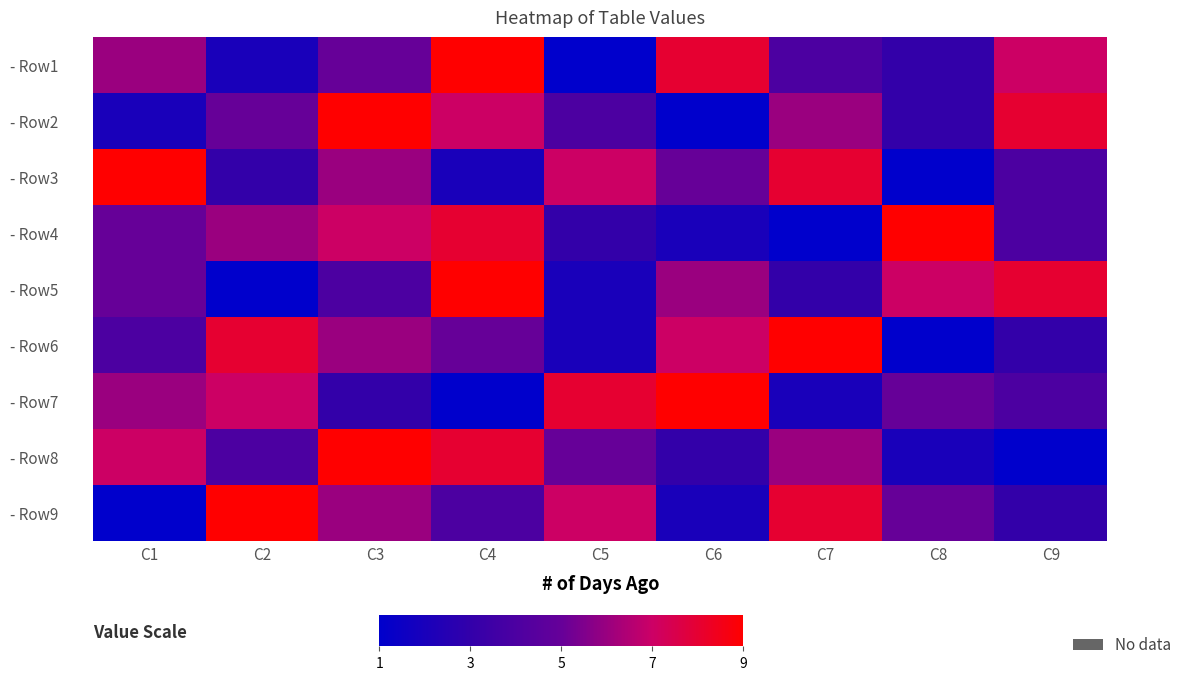

Which series changed the most between C1 and C3?

- Row2